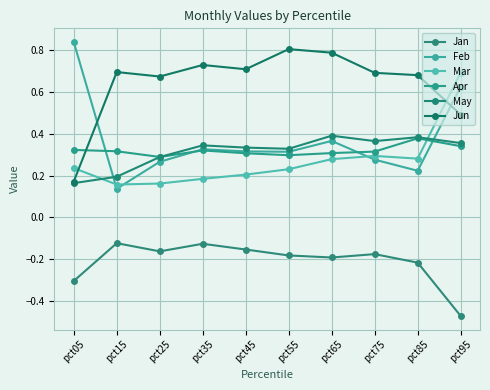

What is the sum of all Mar values?

2.7